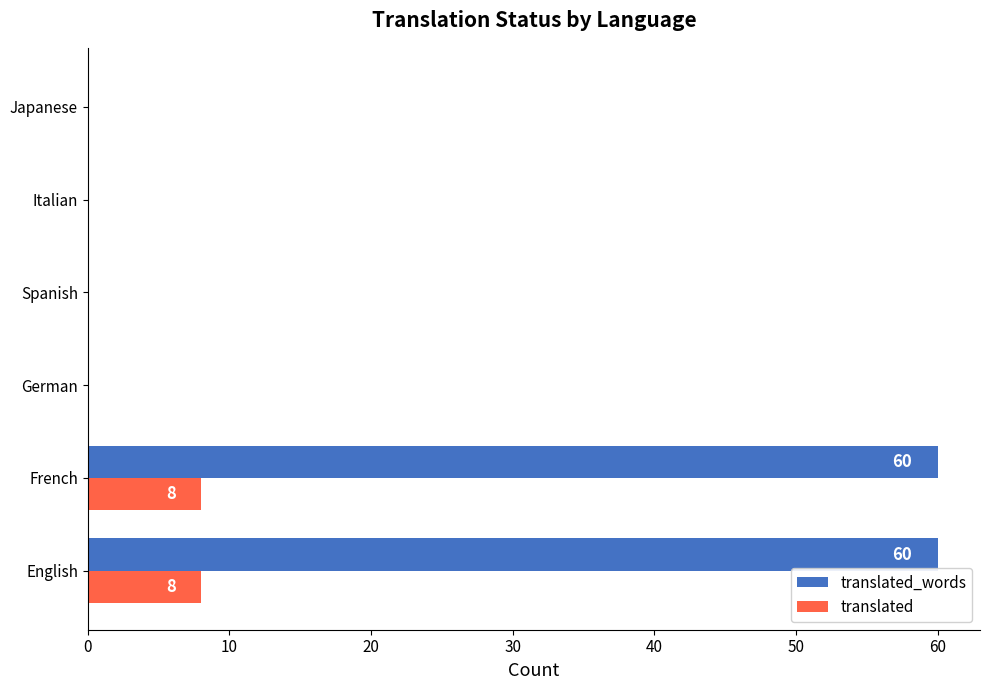

What is the sum of the translated_words values at German and French?

60